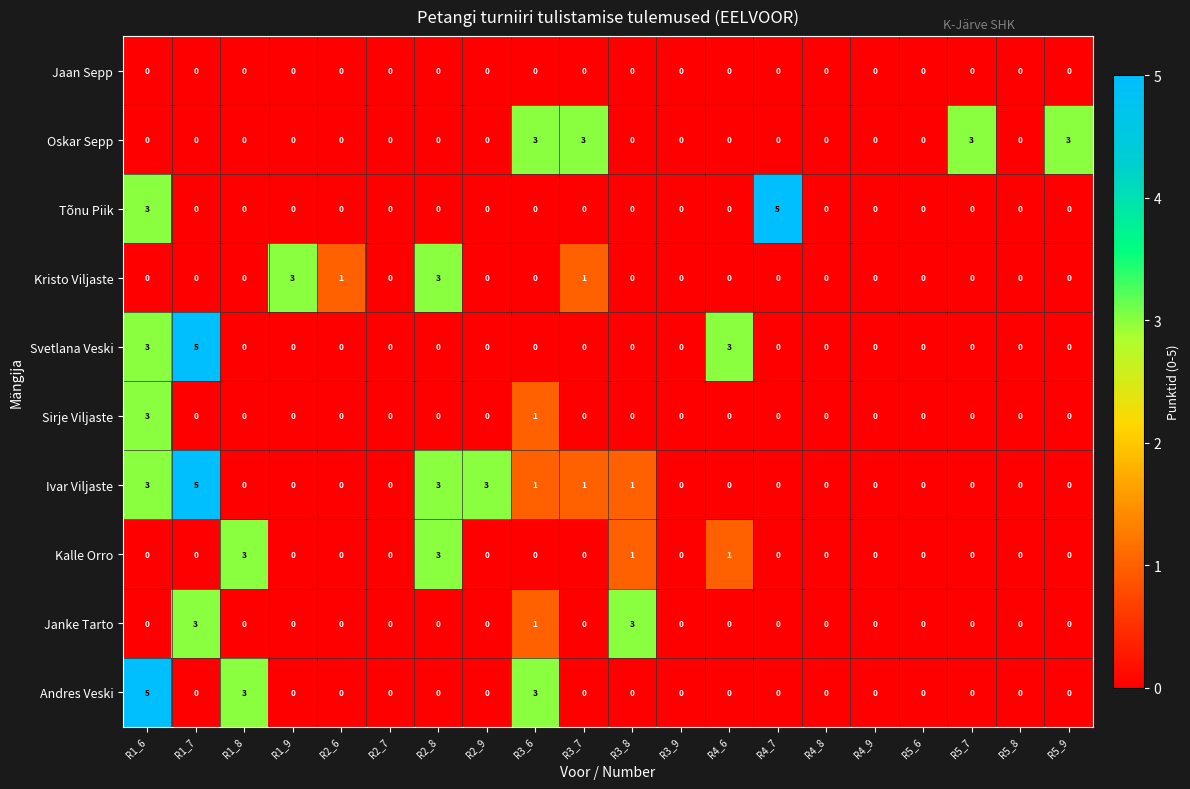

The Sirje Viljaste series shows 0 at R5_8. True or false?

True